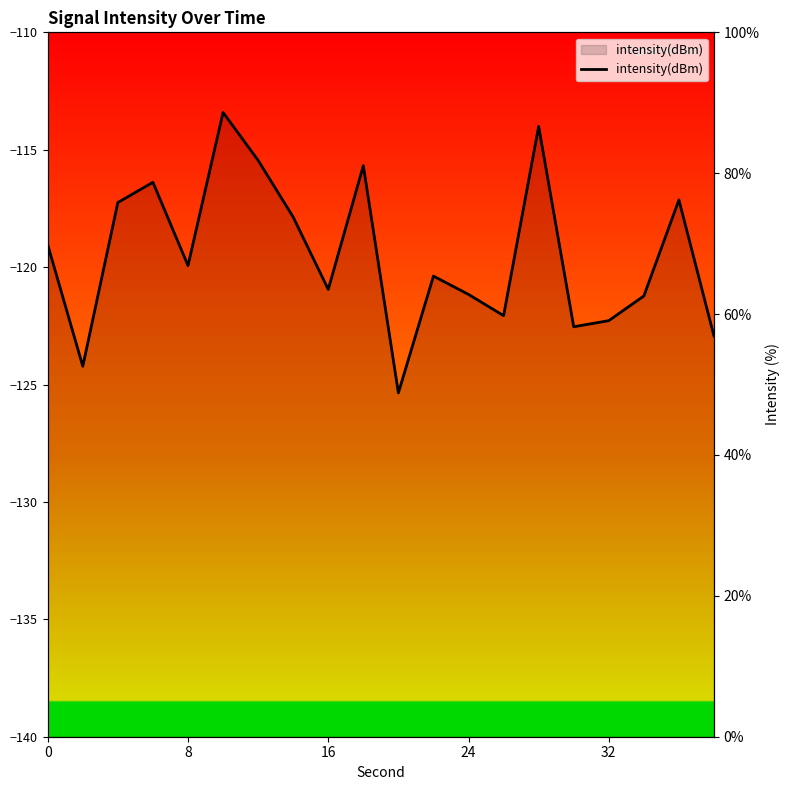

What is the difference between the maximum and minimum values?

39.8